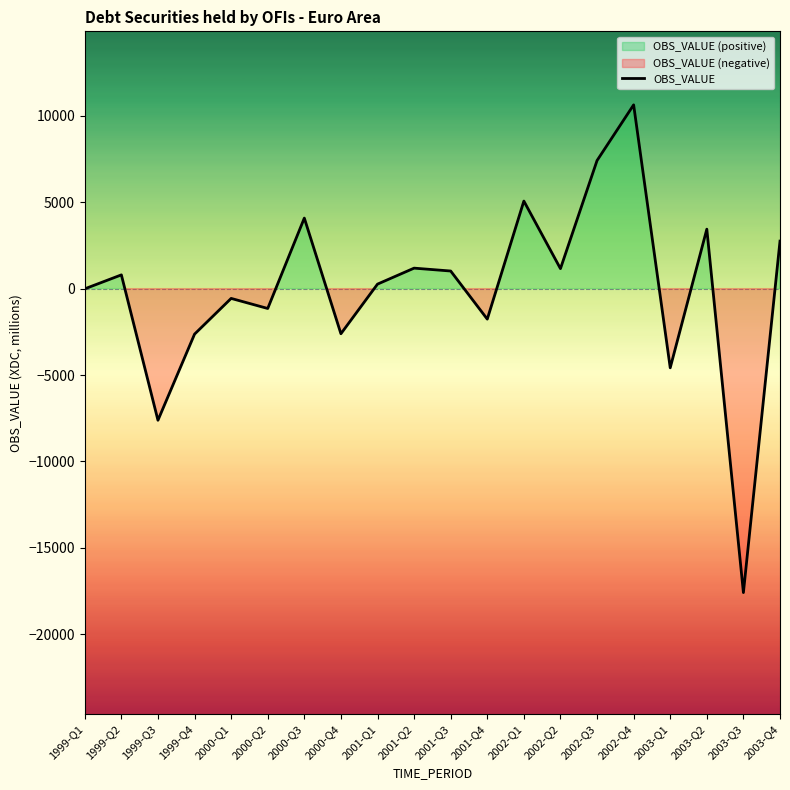

True or false: there are more than 0 points higher than both neighbors.

True